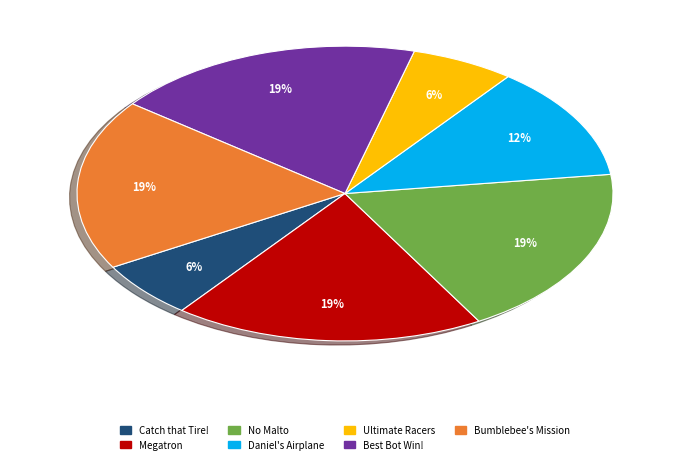

Does any single category account for the majority?

No